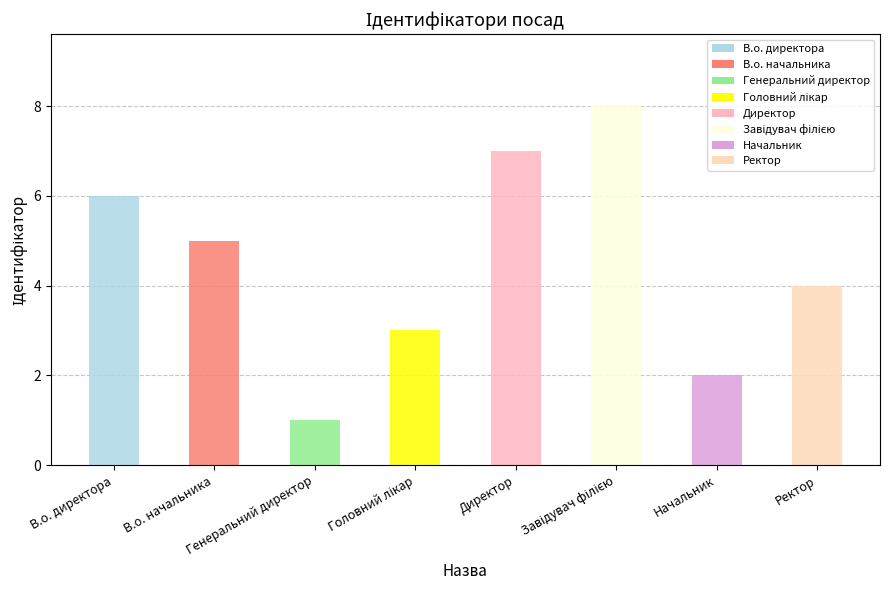

What is the maximum value shown in the chart?

8